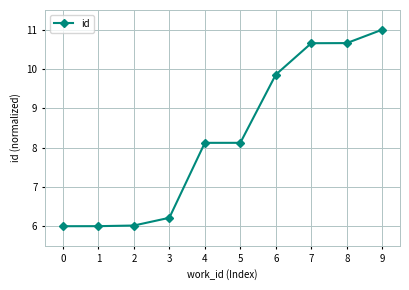

What is the average value?

8.3